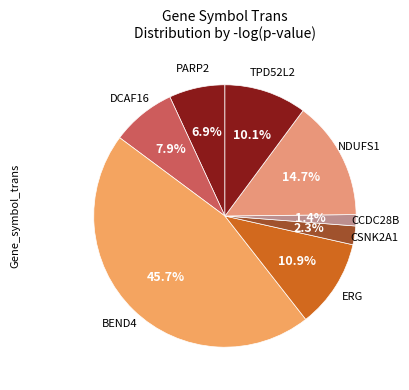

Count the number of slices in the pie.

8